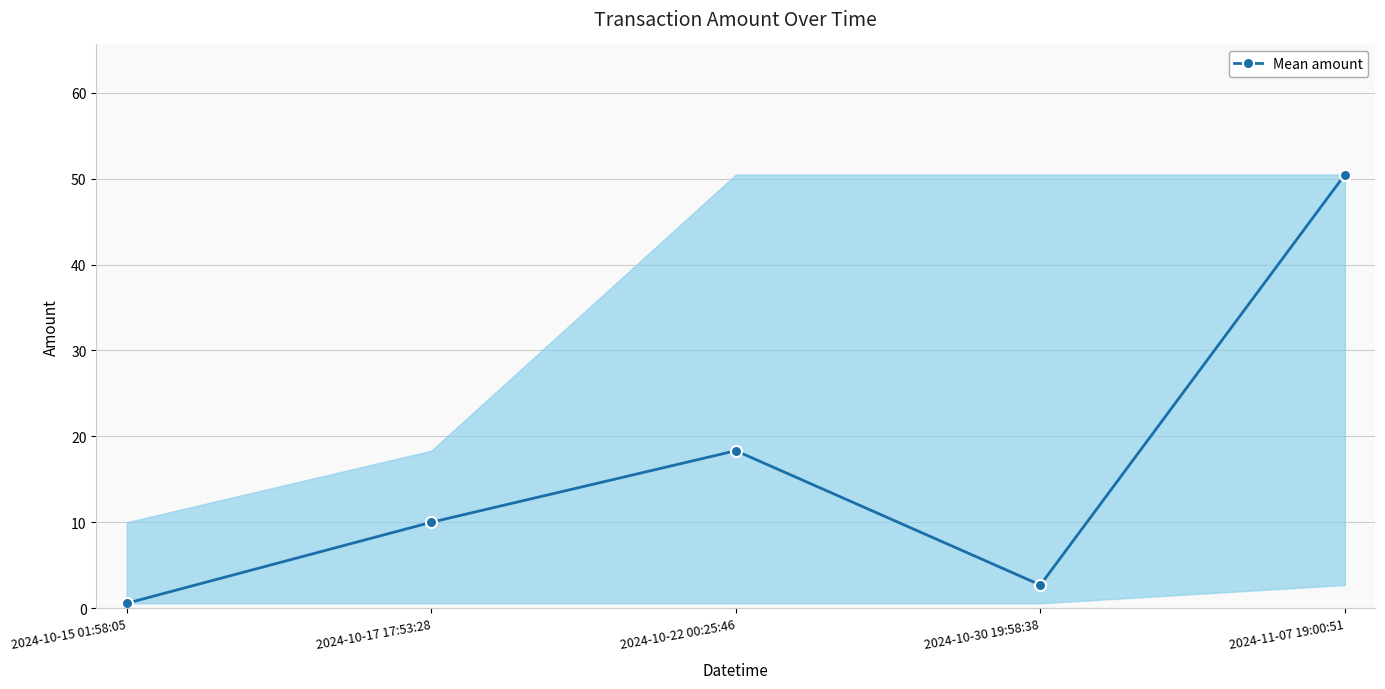

Approximately how many times larger is the value at 2024-10-30 19:58:38 compared to 2024-10-22 00:25:46?

0.1